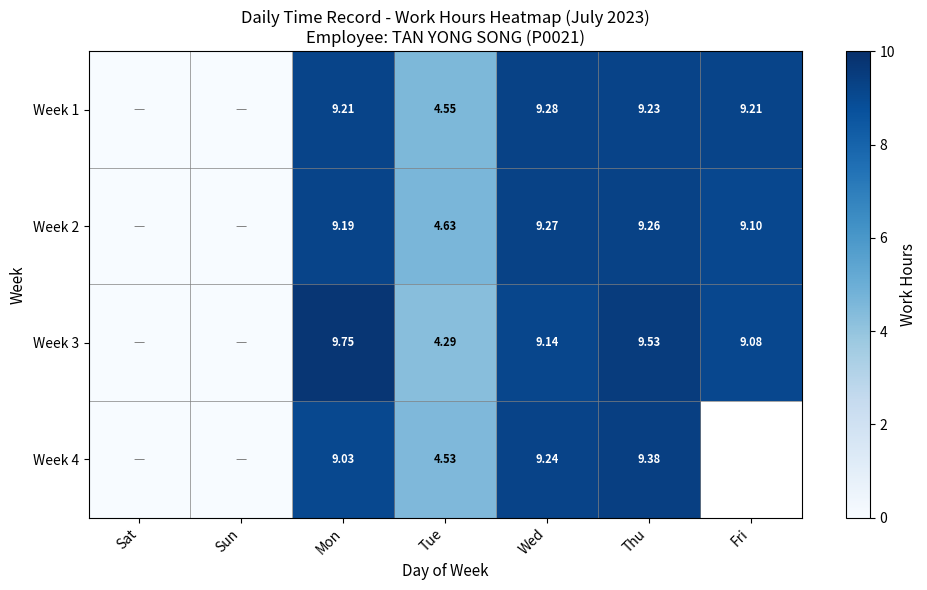

List the series in order of their peak value, lowest first.

Week 2, Week 1, Week 4, Week 3